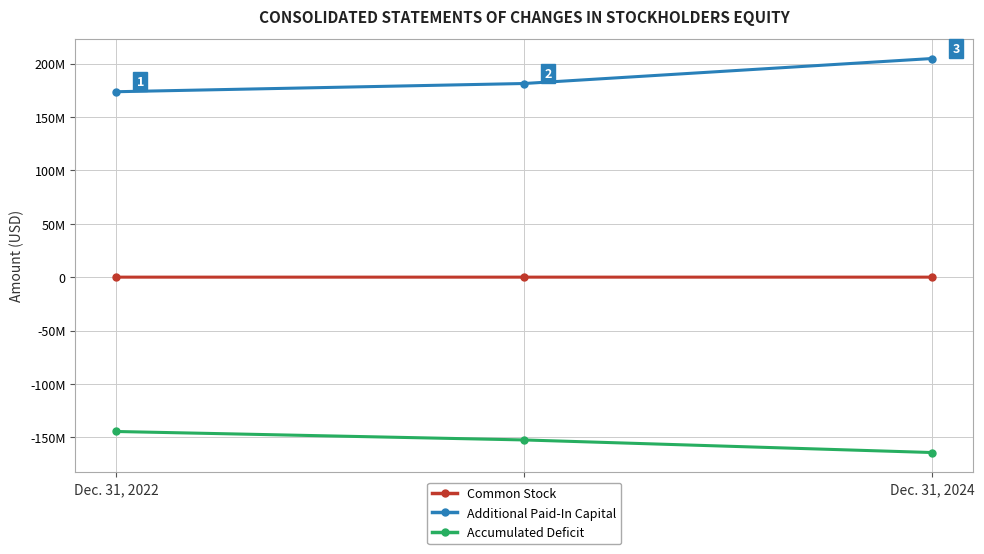

Which series changed the most between Dec. 31, 2022 and Dec. 31, 2023?

Accumulated Deficit